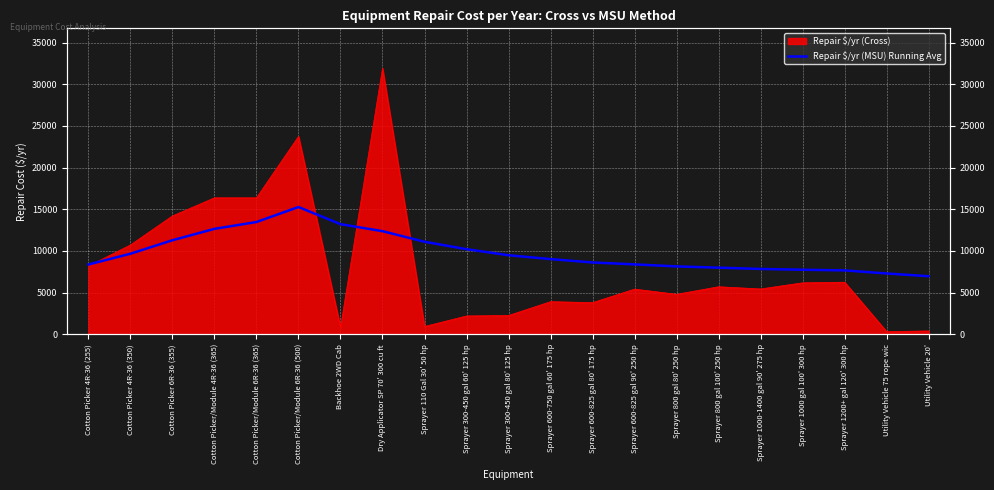

The chart shows a value of 10368.2 at Sprayer 1200+ gal 120' 300 hp. True or false?

False